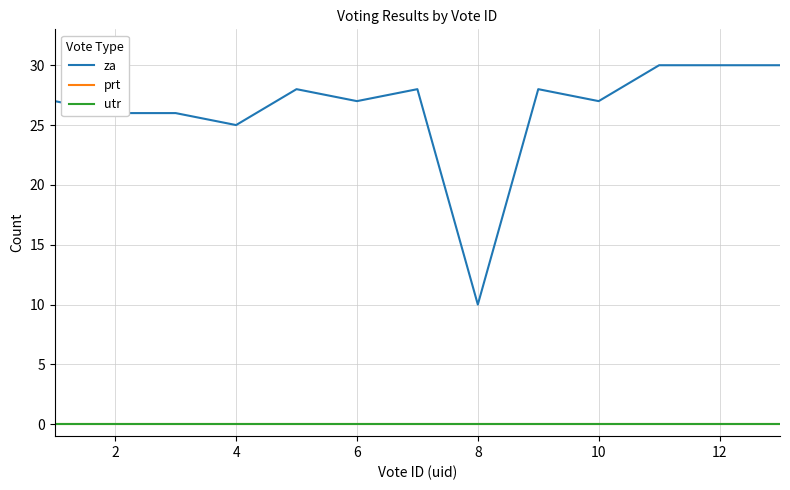

Does the chart have visible grid lines?

Yes